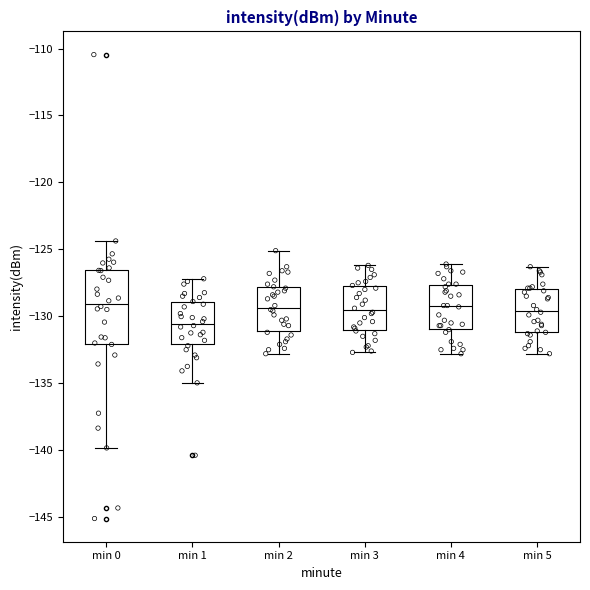

Reading left to right, read every box against the y-axis: the position of its median line, the range the box covers, and the ends of its whiskers. The values are not printed on the chart, so give them approximately, as read against the axis.

min 0: median -129.0, box -132.0 to -126.5, whiskers -140.0 to -124.5
min 1: median -130.5, box -132.0 to -129.0, whiskers -135.0 to -127.0
min 2: median -129.5, box -131.0 to -128.0, whiskers -133.0 to -125.0
min 3: median -129.5, box -131.0 to -127.5, whiskers -132.5 to -126.0
min 4: median -129.0, box -131.0 to -127.5, whiskers -133.0 to -126.0
min 5: median -129.5, box -131.0 to -128.0, whiskers -133.0 to -126.5